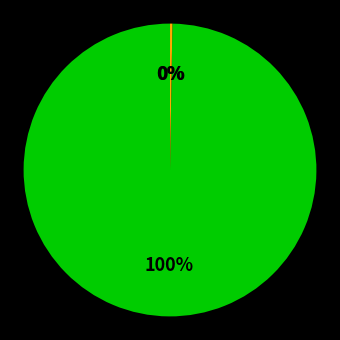

Does any single category account for the majority?

Yes